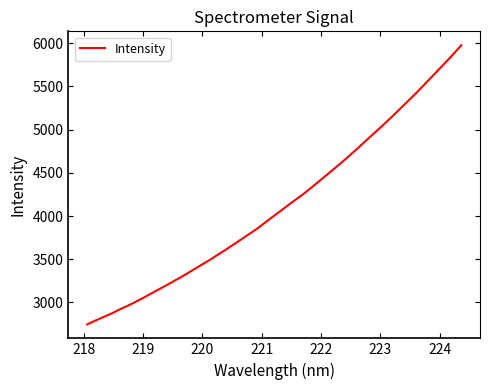

What is the difference between the maximum and minimum values?

3231.0